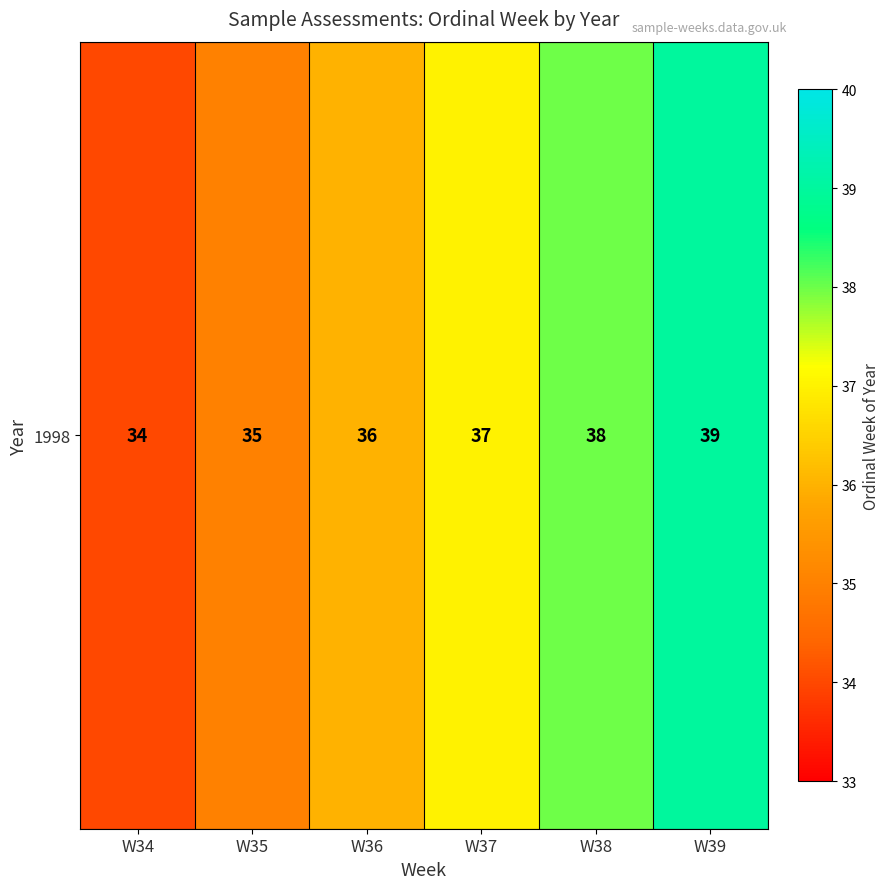

Reading left to right, extract all data points from this chart.

34	35	36	37	38	39